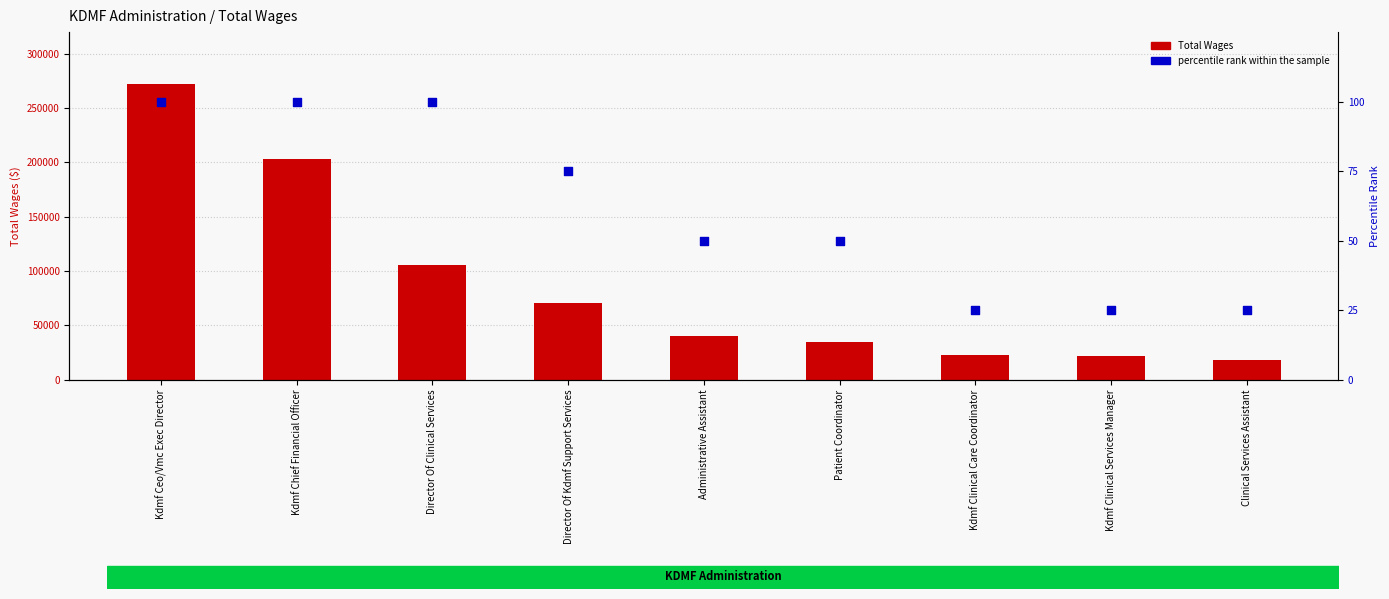

Which series has the largest total across all categories?

Total Wages